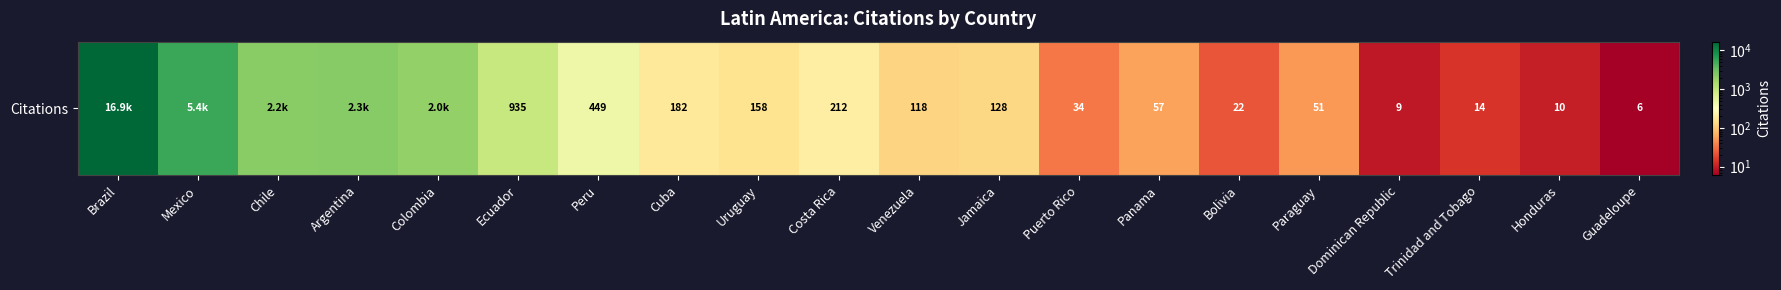

Which category has the highest value across all series?

Brazil